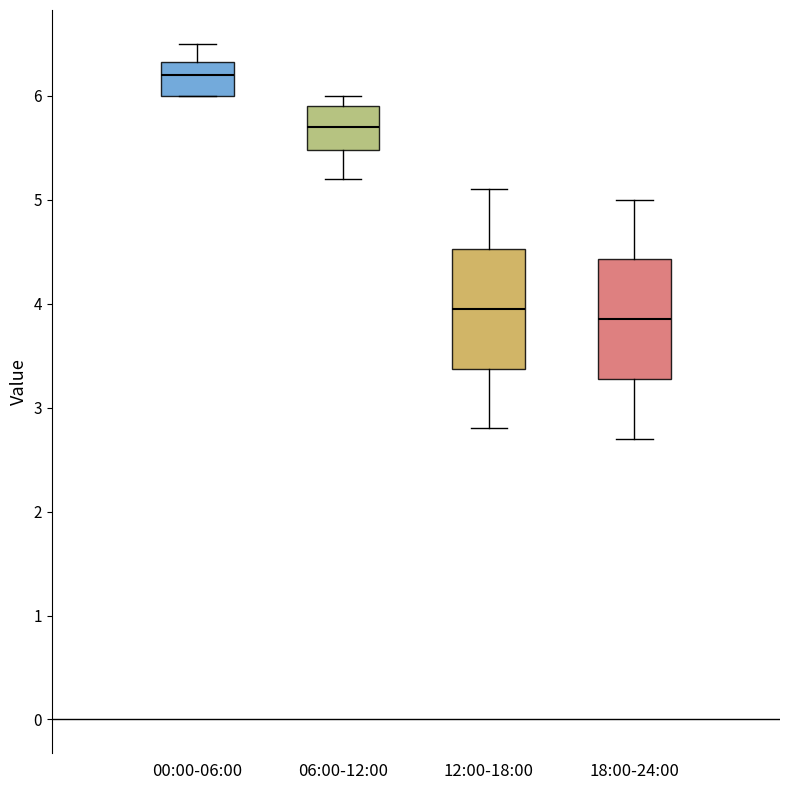

Reading left to right, read every box against the y-axis: the position of its median line, the range the box covers, and the ends of its whiskers. The values are not printed on the chart, so give them approximately, as read against the axis.

00:00-06:00: median 6.2, box 6.0 to 6.3, whiskers 6.0 to 6.5
06:00-12:00: median 5.7, box 5.5 to 5.9, whiskers 5.2 to 6.0
12:00-18:00: median 4.0, box 3.4 to 4.5, whiskers 2.8 to 5.1
18:00-24:00: median 3.9, box 3.3 to 4.4, whiskers 2.7 to 5.0